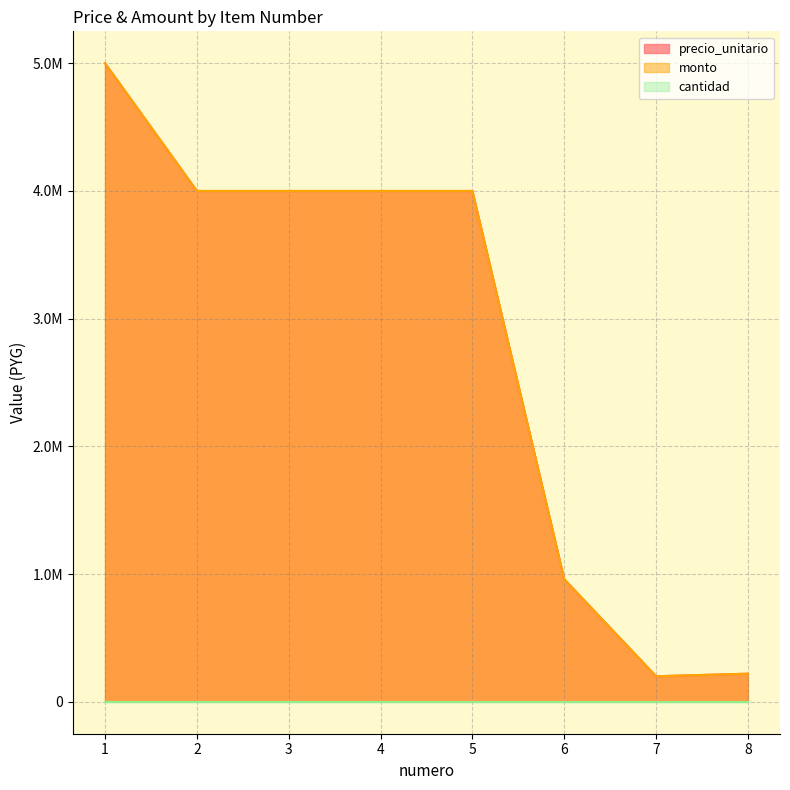

Does the chart have visible grid lines?

Yes